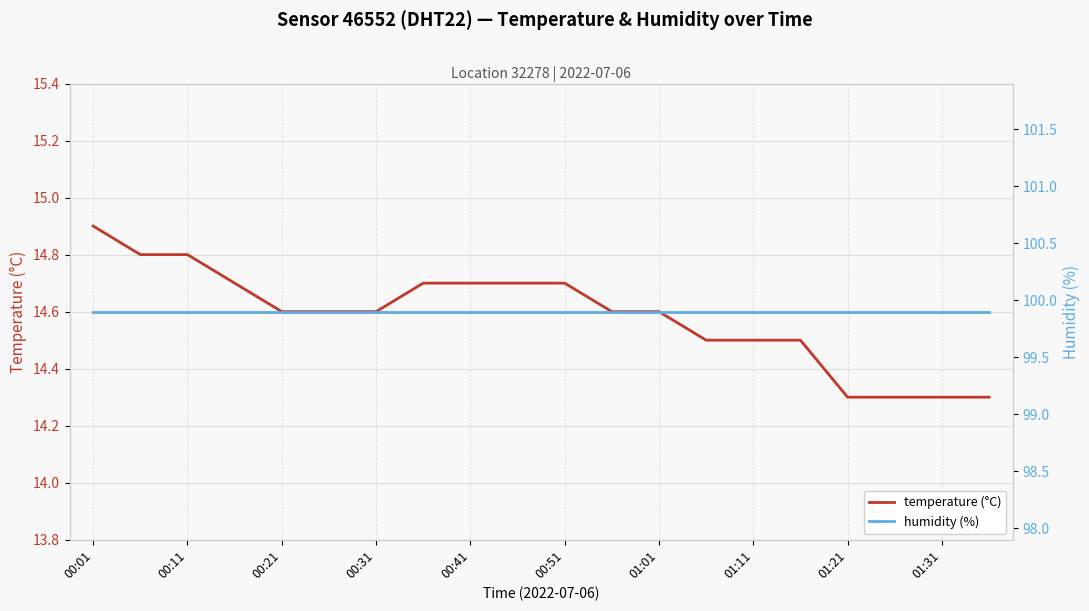

What is the lowest value of the temperature (°C) series?

14.3